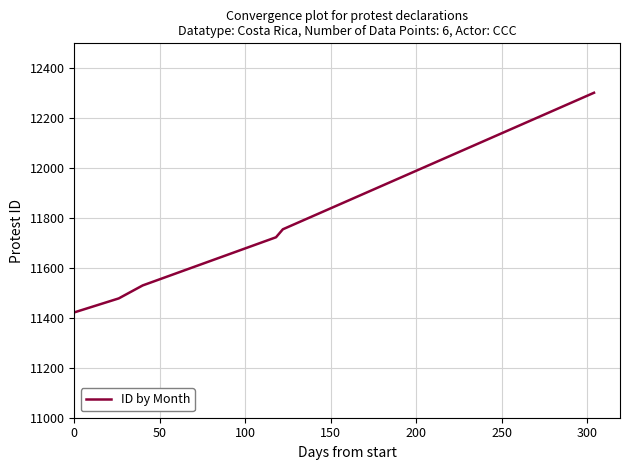

What is the minimum value shown in the chart?

11422